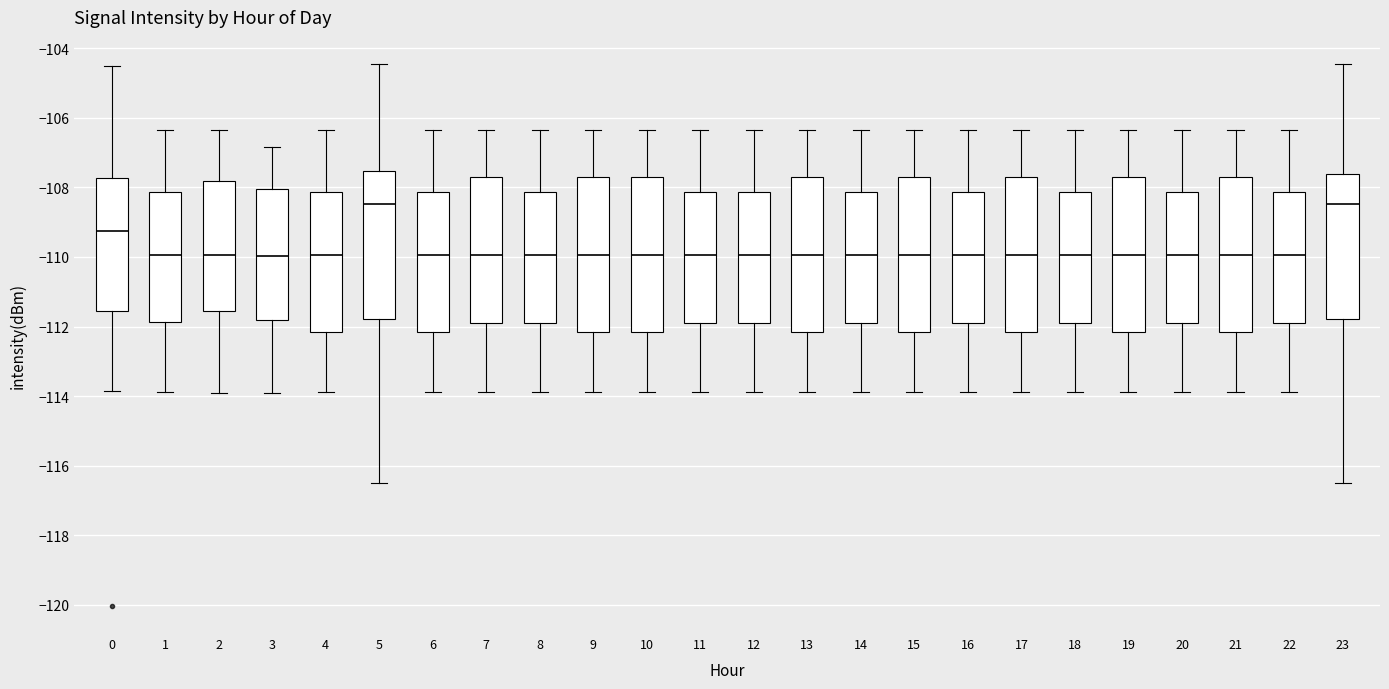

Where does the median line of the box at x = 10 sit on the y-axis? The values are not printed on the chart, so give them approximately, as read against the axis.

-110.0